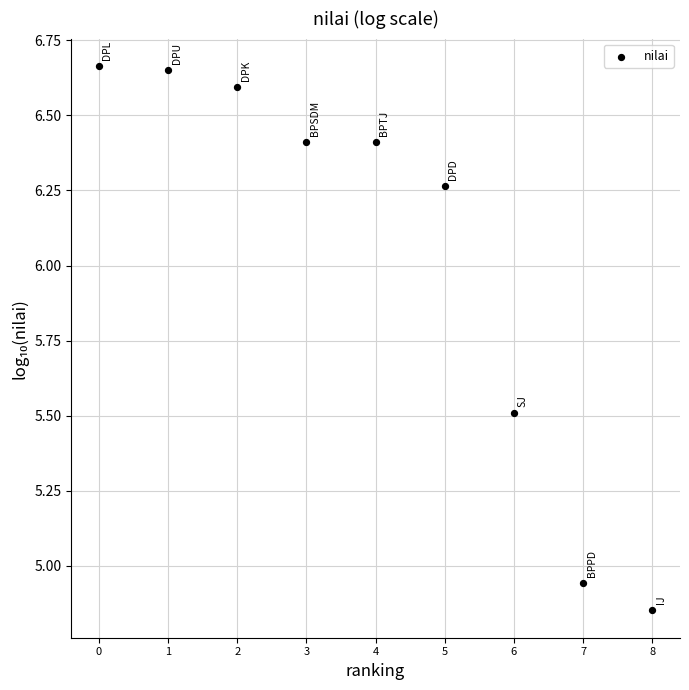

What is the average Y value?

6.0